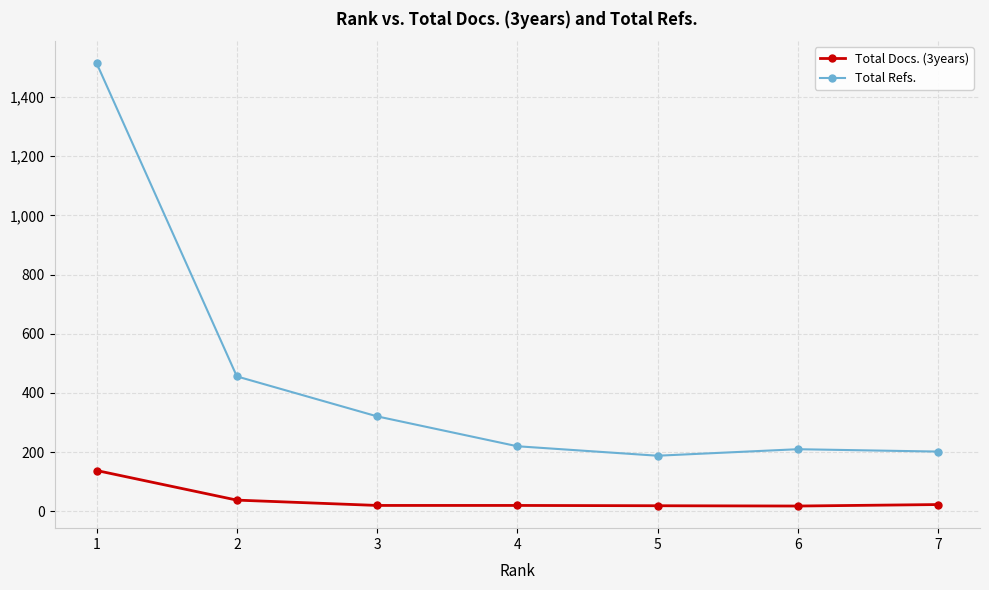

What is the maximum value for Total Refs.?

1514